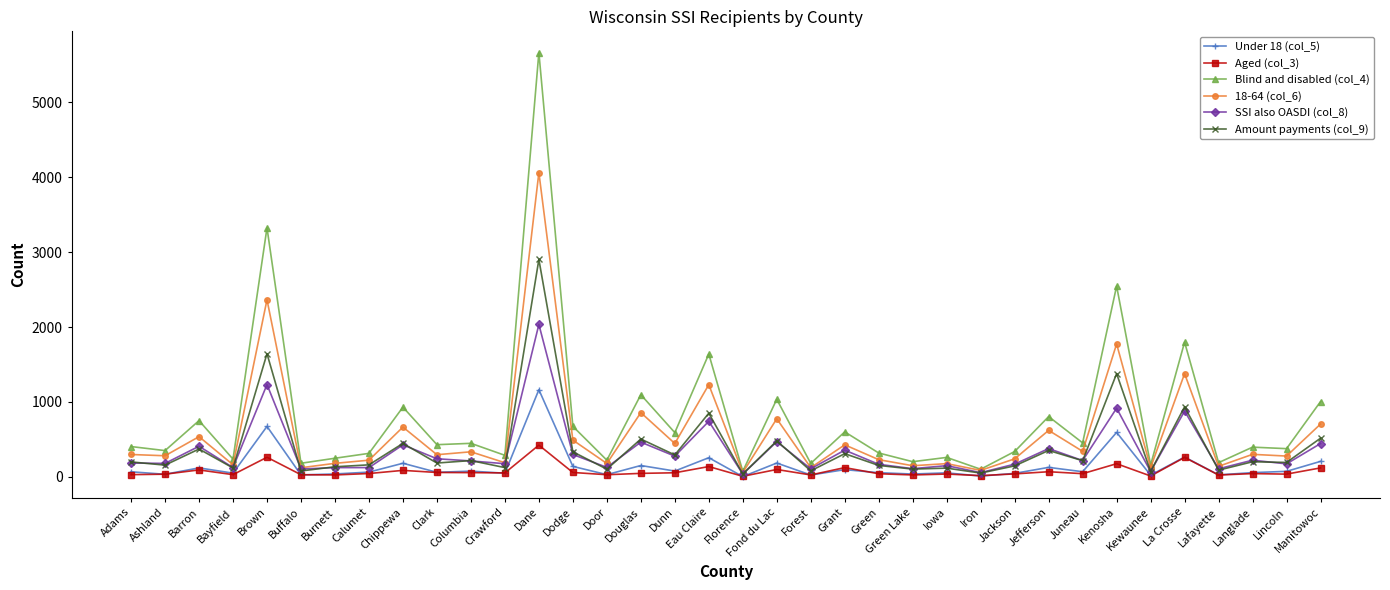

Which series has the largest range (max minus min)?

Blind and disabled (col_4)